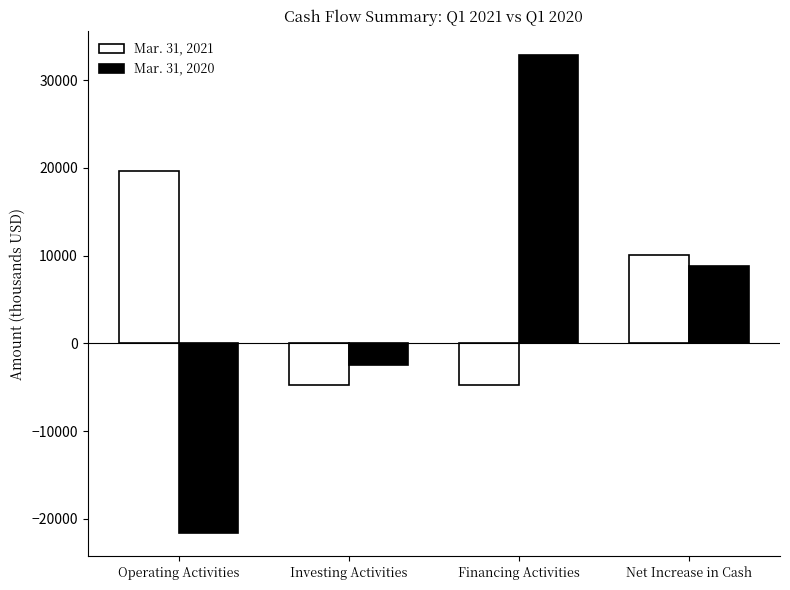

What is the label of the 4th bar from the left?

Net Increase in Cash